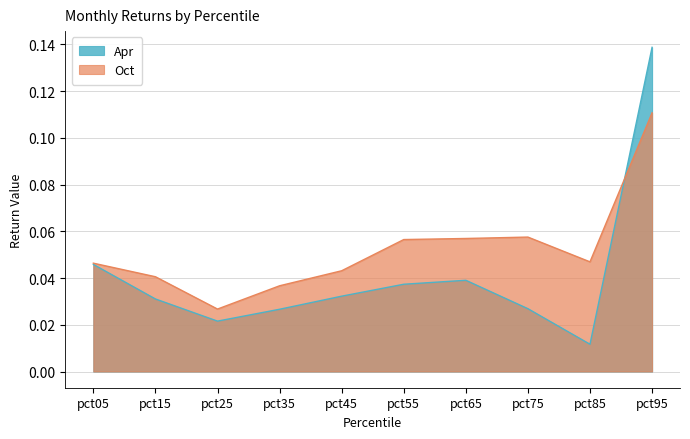

Is the value of Apr at pct65 greater than the value of Oct at pct25?

Yes